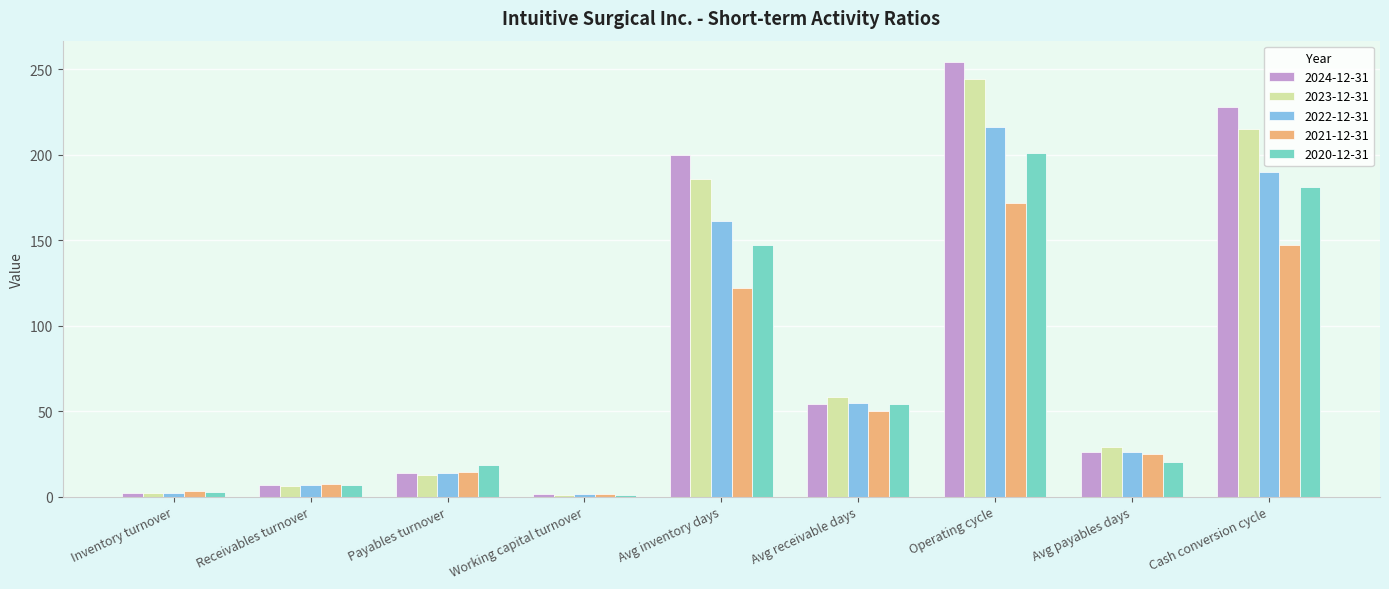

Count the number of data series in this chart.

5